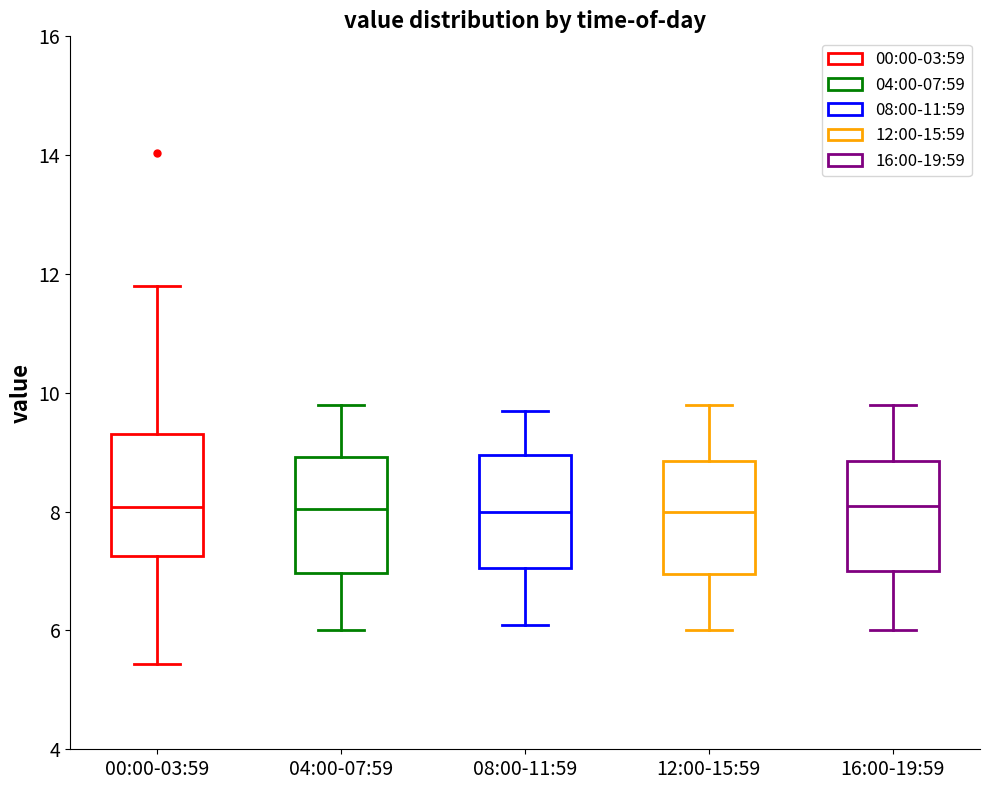

Reading left to right, read every box against the y-axis: the position of its median line, the range the box covers, and the ends of its whiskers. The values are not printed on the chart, so give them approximately, as read against the axis.

00:00-03:59: median 8.0, box 7.2 to 9.4, whiskers 5.4 to 11.8
04:00-07:59: median 8.0, box 7.0 to 9.0, whiskers 6.0 to 9.8
08:00-11:59: median 8.0, box 7.0 to 9.0, whiskers 6.2 to 9.8
12:00-15:59: median 8.0, box 7.0 to 8.8, whiskers 6.0 to 9.8
16:00-19:59: median 8.2, box 7.0 to 8.8, whiskers 6.0 to 9.8